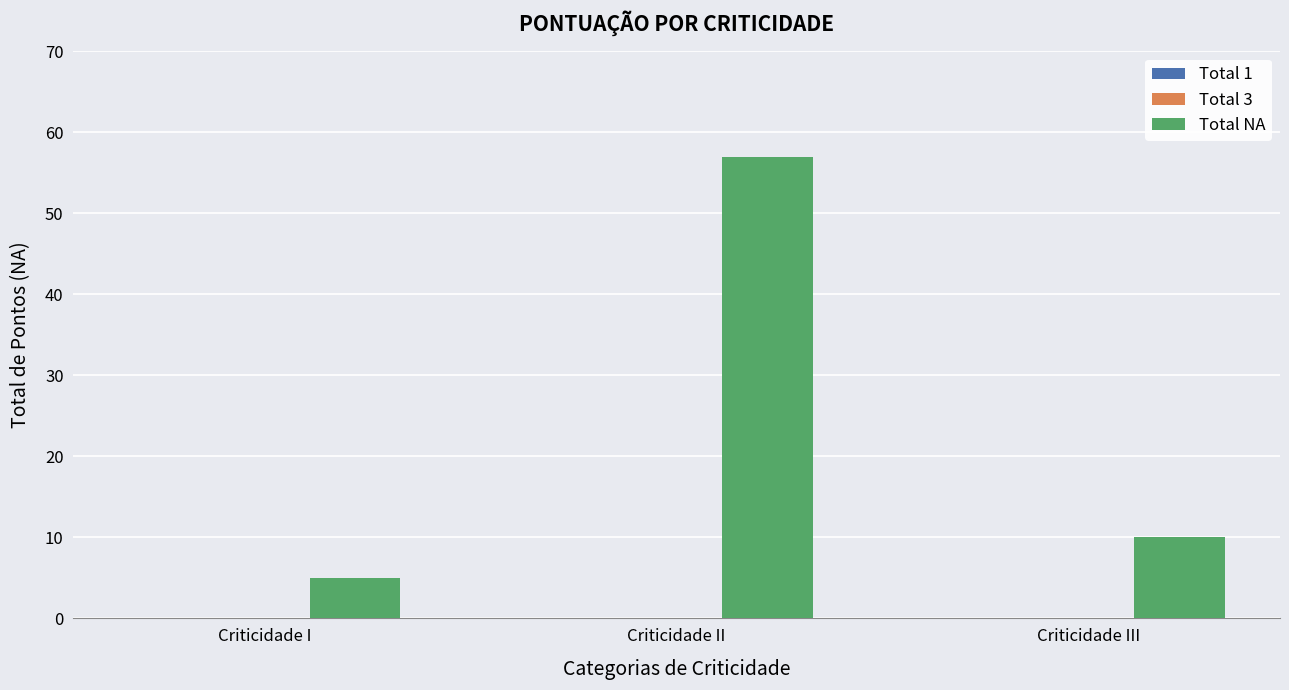

What position from the right is Criticidade III?

1